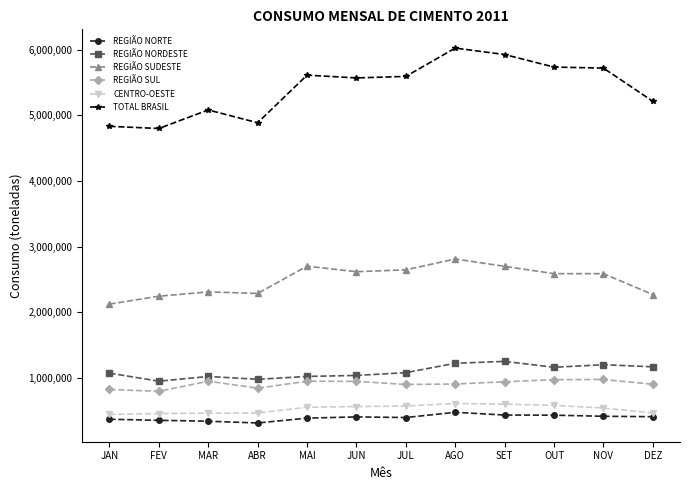

What is the average value of the REGIÃO NORDESTE series?

1096698